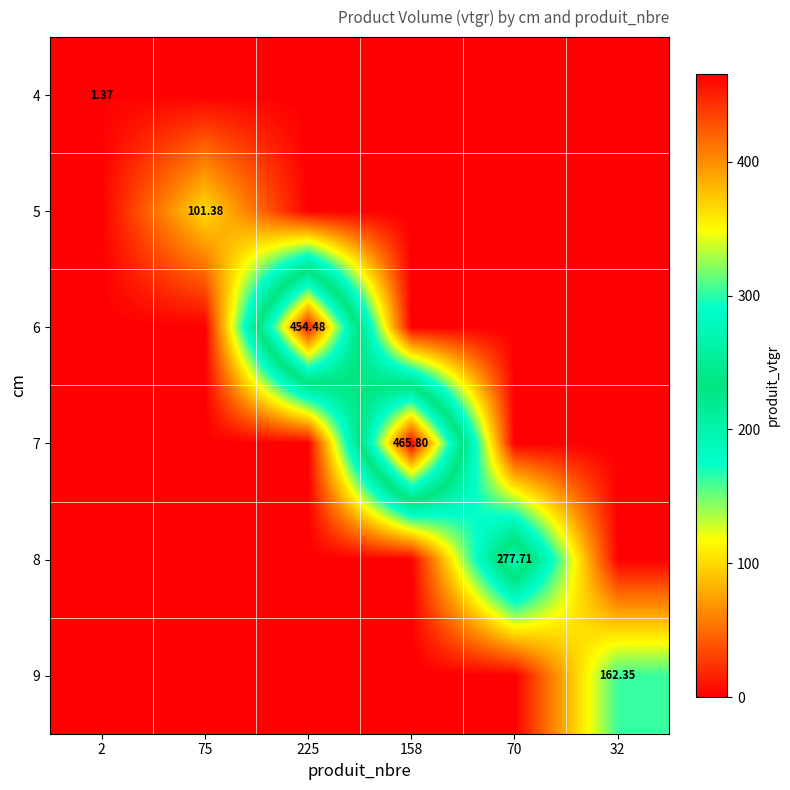

Which category has the highest value in the 7 series?

158